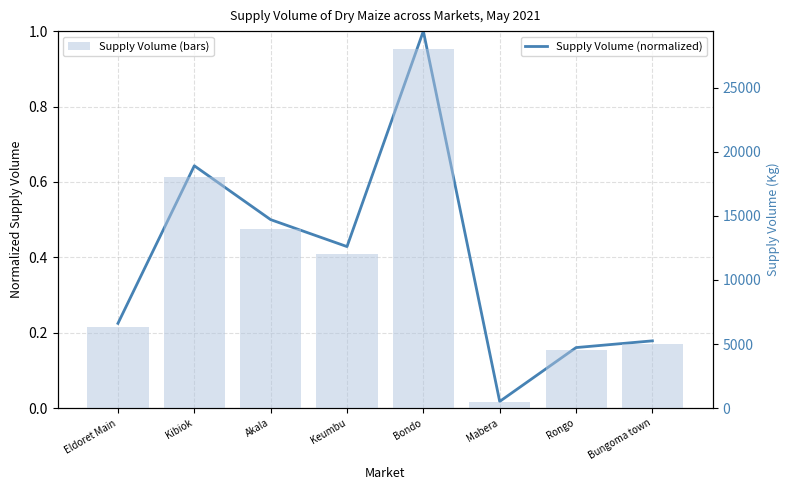

List the labels in order of Supply Volume (bars) value, smallest first.

Mabera, Rongo, Bungoma town, Eldoret Main, Keumbu, Akala, Kibiok, Bondo